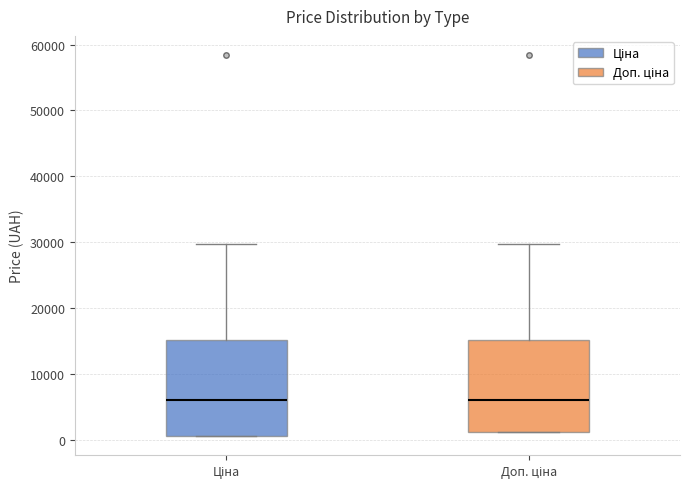

Reading left to right, transcribe this box plot: for each box, give where its median line is, the range the box spans, and where its two whiskers end, as read against the y-axis. The values are not printed on the chart, so give them approximately, as read against the axis.

Ціна: median 6000, box 1000 to 15000, whiskers 1000 to 30000
Доп. ціна: median 6000, box 1000 to 15000, whiskers 1000 to 30000